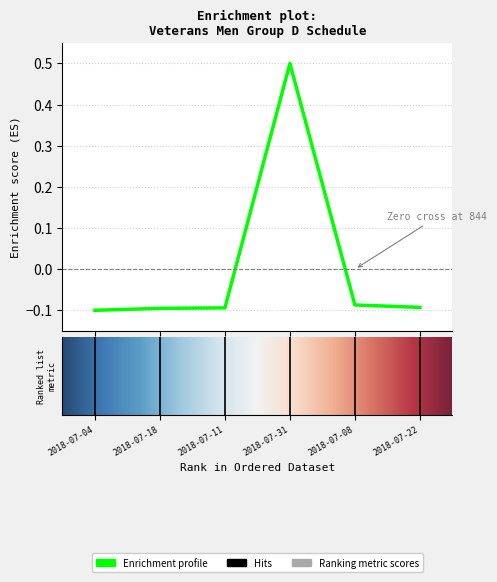

What is the maximum value shown in the chart?

0.5